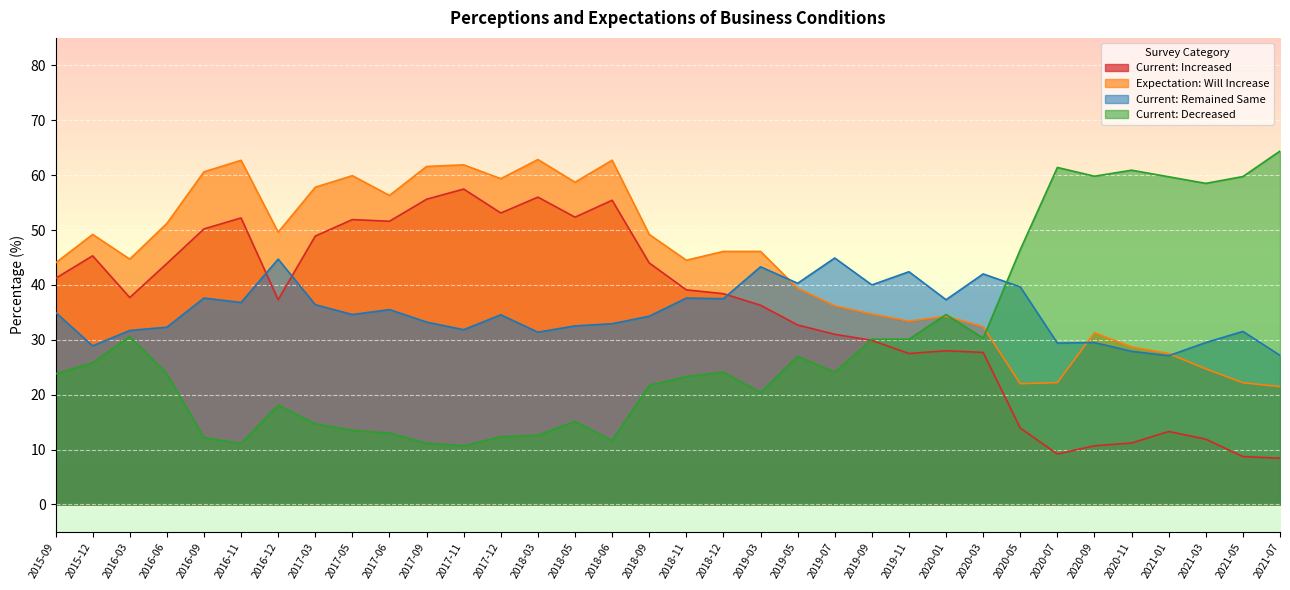

How many lines are shown in the chart?

4